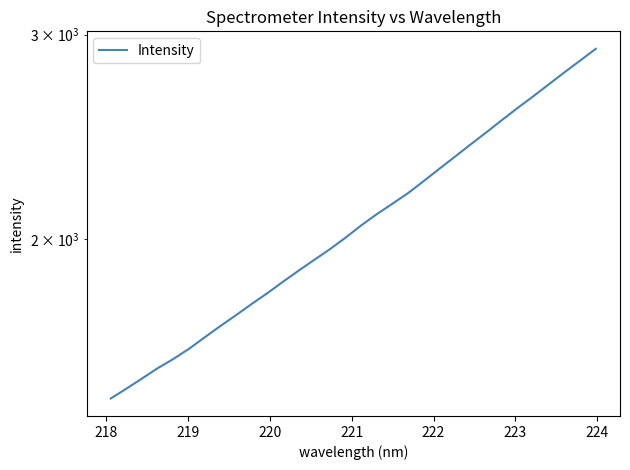

True or false: the data has more than 2 interior local peaks.

False